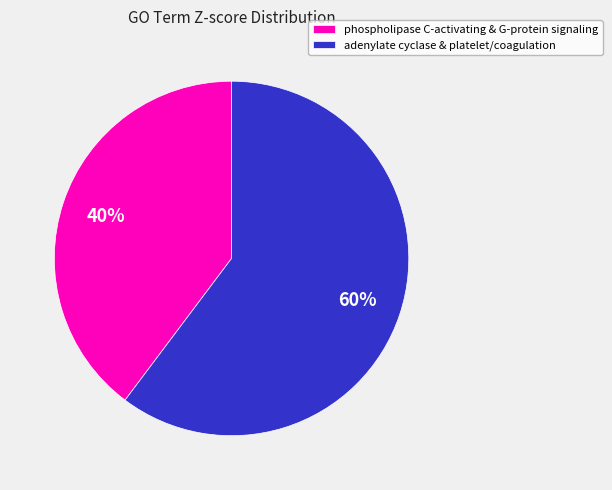

To the nearest percent, what portion does adenylate cyclase & platelet/coagulation represent?

60%